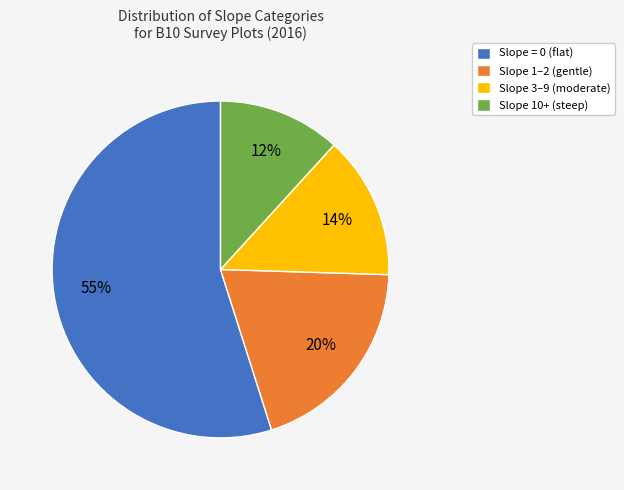

Is the sum of Slope 10+ (steep) and Slope 3–9 (moderate) greater than half?

No